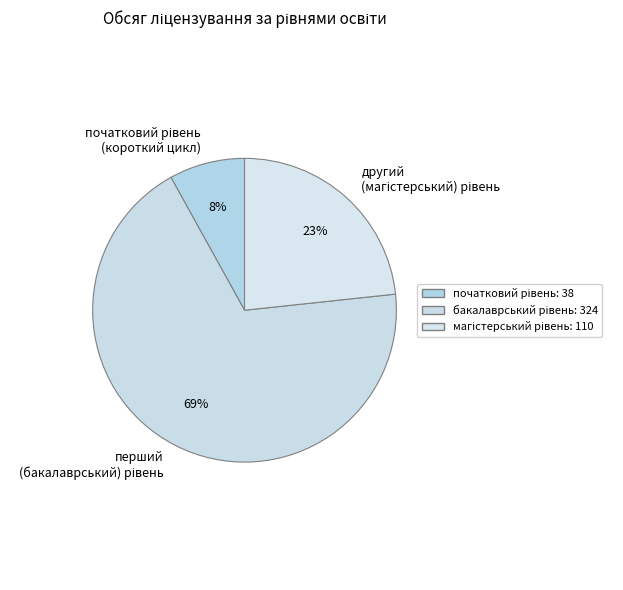

Is there a majority slice in this chart?

Yes